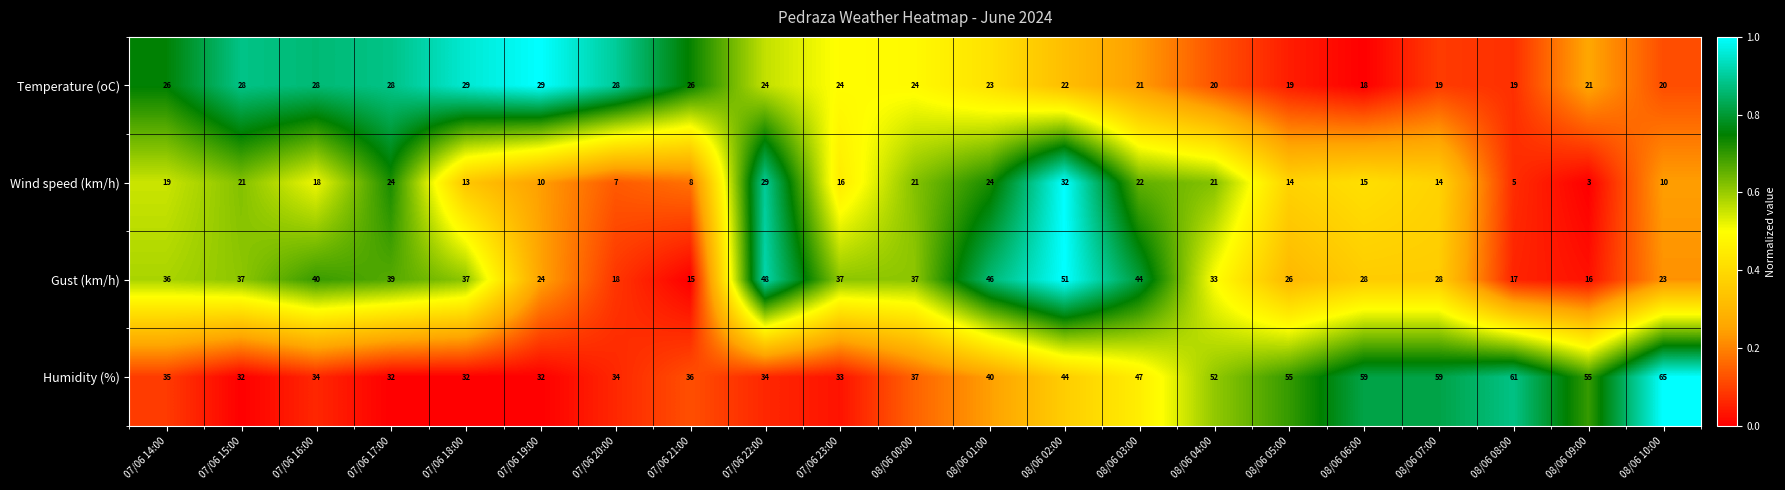

What is the average value of the Temperature (oC) series?

24